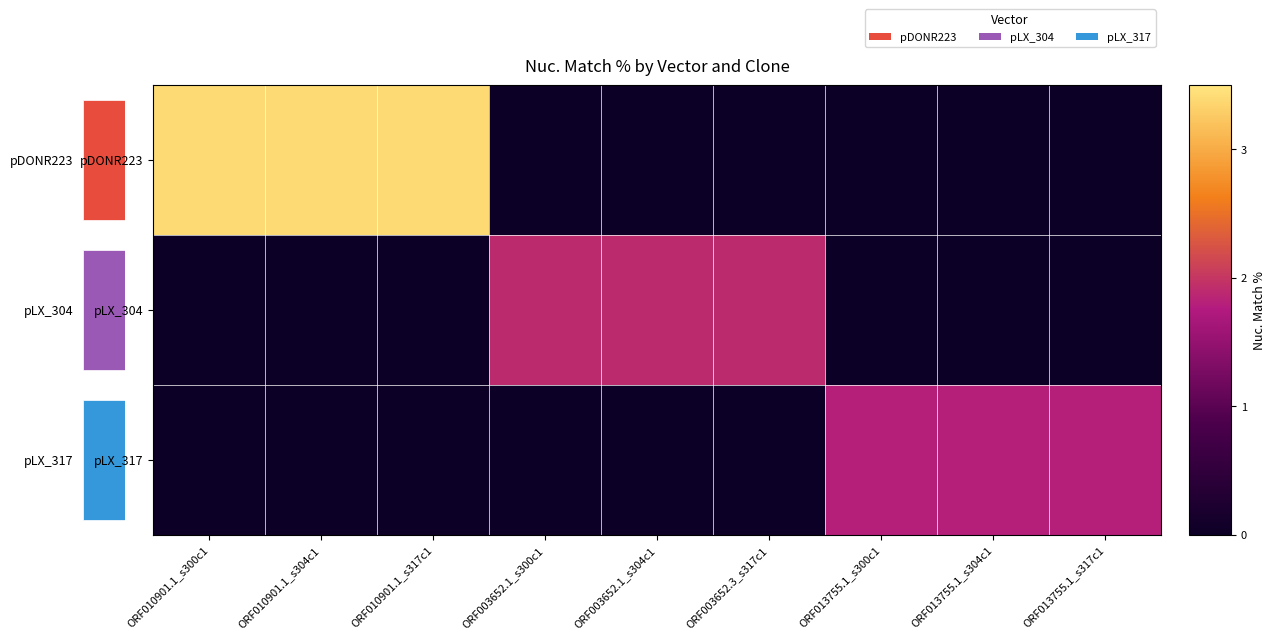

Which series has the largest total across all categories?

pDONR223